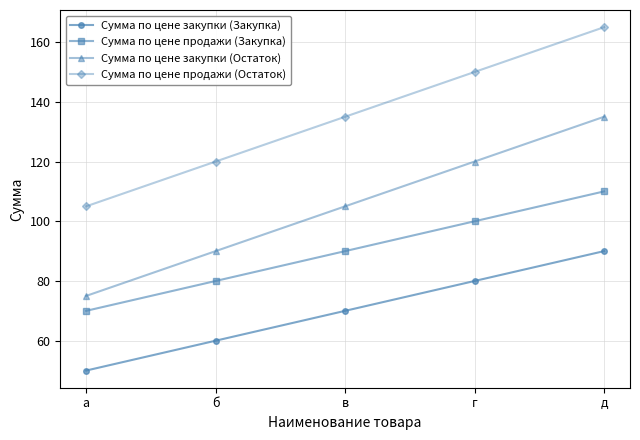

True or false: Сумма по цене продажи (Закупка) and Сумма по цене закупки (Остаток) intersect in this chart.

False